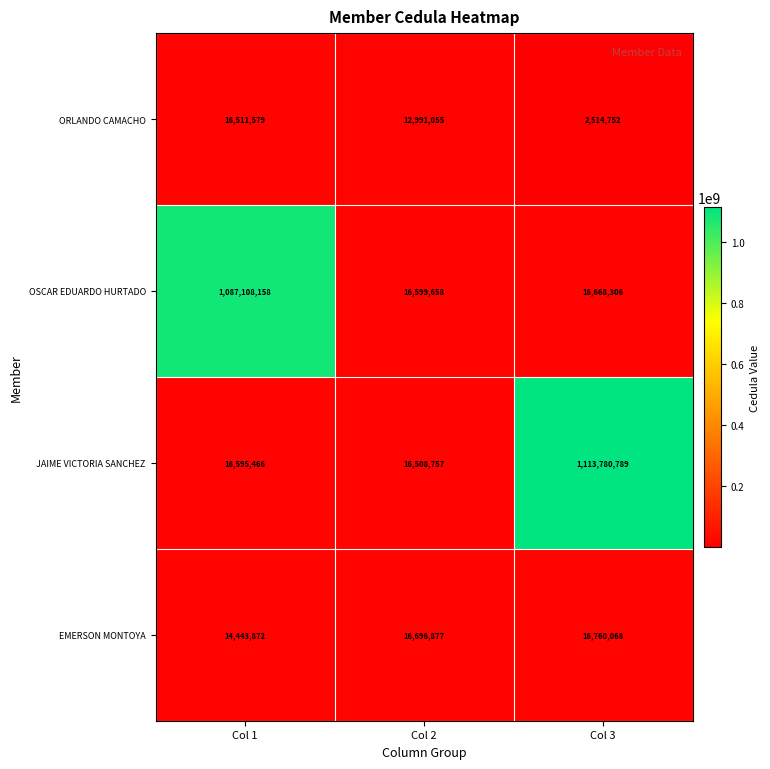

The EMERSON MONTOYA series shows 28573335 at Col 2. True or false?

False